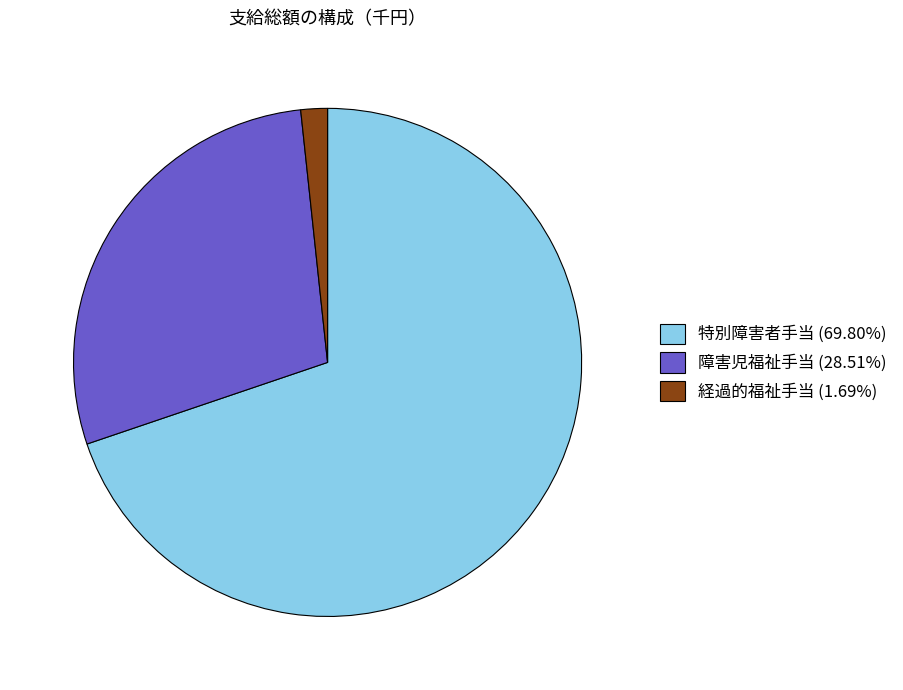

Does any single category account for the majority?

Yes